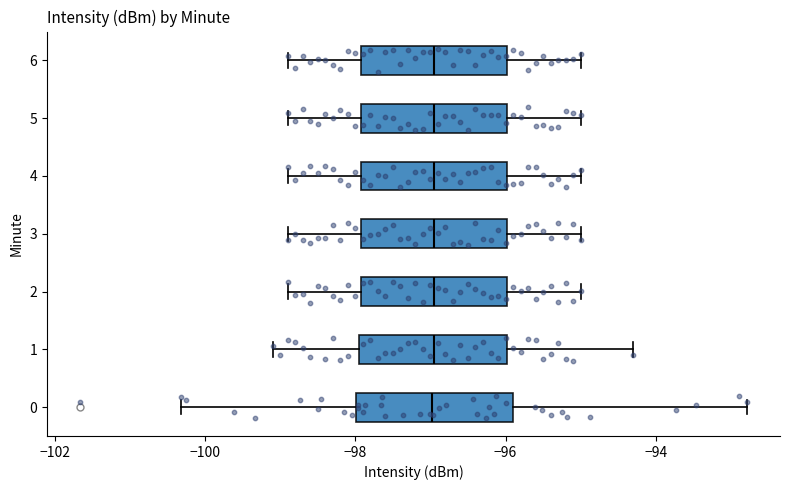

Where does the left whisker of the box at y = 4 end on the x-axis? The values are not printed on the chart, so give them approximately, as read against the axis.

-98.8